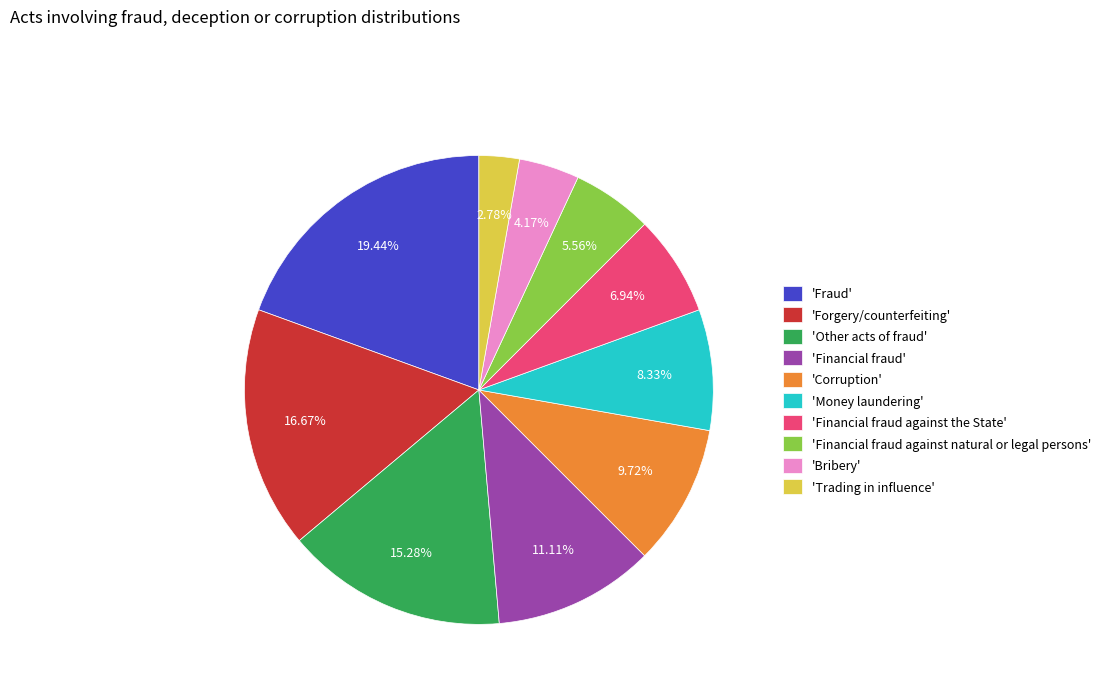

Rank the categories by value from lowest to highest.

'Trading in influence', 'Bribery', 'Financial fraud against natural or legal persons', 'Financial fraud against the State', 'Money laundering', 'Corruption', 'Financial fraud', 'Other acts of fraud', 'Forgery/counterfeiting', 'Fraud'